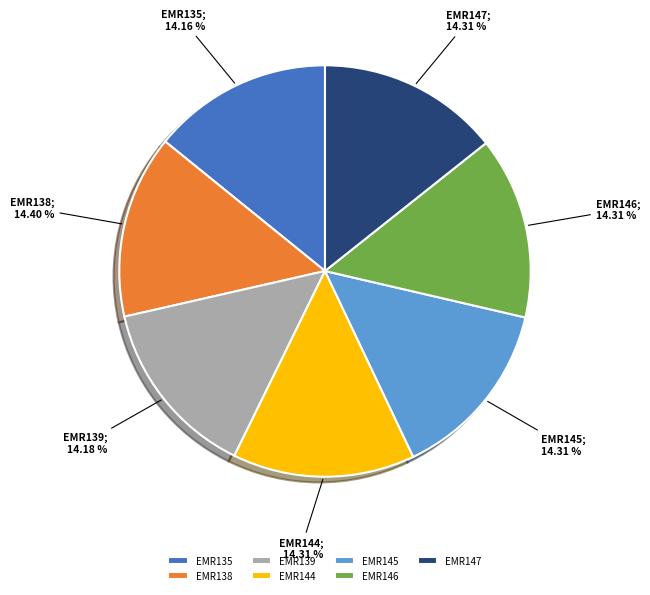

To the nearest percent, what is the combined percentage of EMR146 and EMR147?

29%